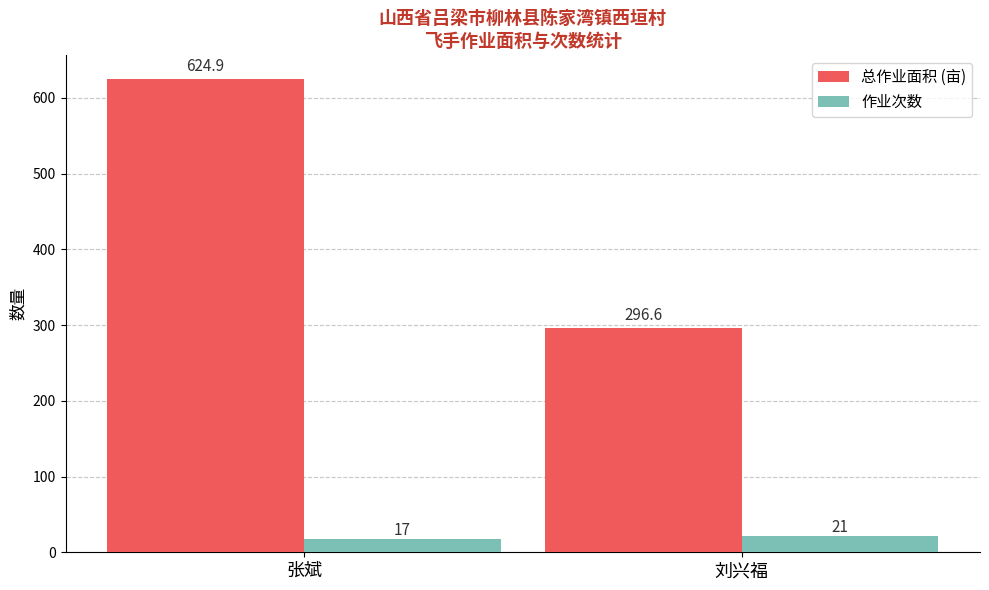

What is the minimum value for 作业次数?

17.0